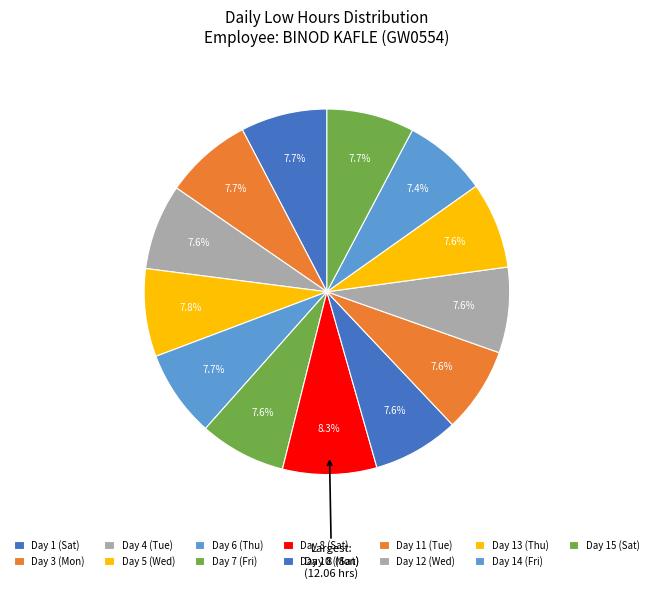

Count the number of slices in the pie.

13